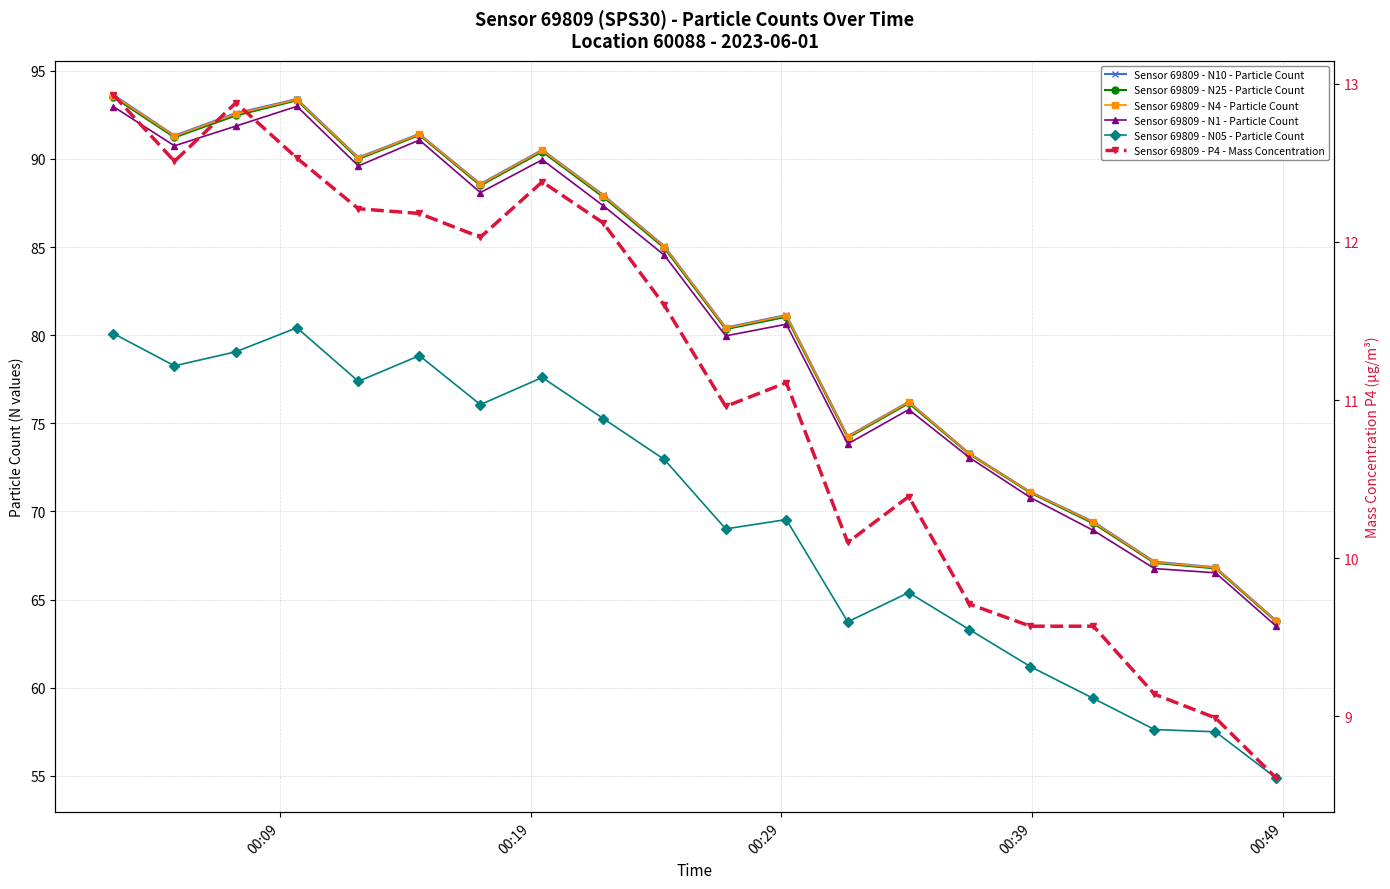

What are all the series names shown in the legend?

Sensor 69809 - N10 - Particle Count, Sensor 69809 - N25 - Particle Count, Sensor 69809 - N4 - Particle Count, Sensor 69809 - N1 - Particle Count, Sensor 69809 - N05 - Particle Count, Sensor 69809 - P4 - Mass Concentration